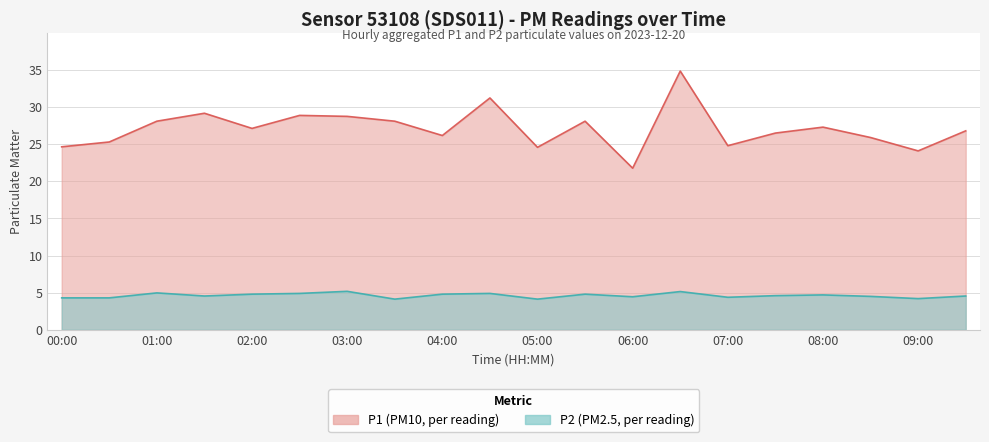

Where is the first local maximum for P2?

01:00